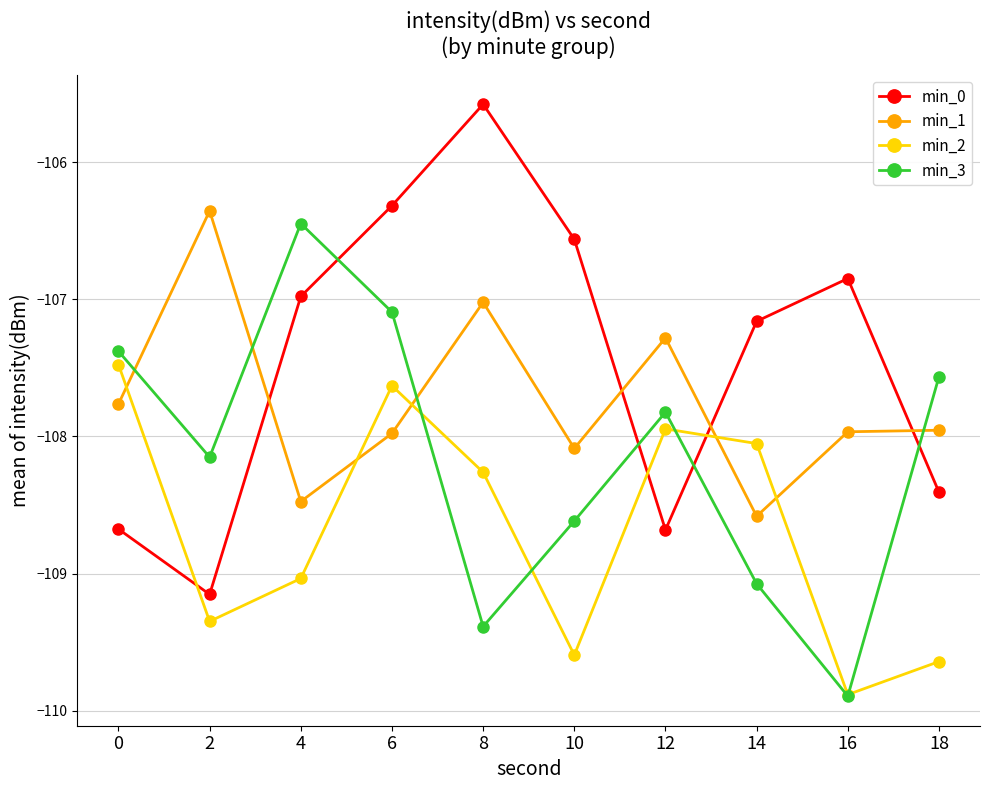

What is the value of the min_3 point at the 1st from the left?

-107.4